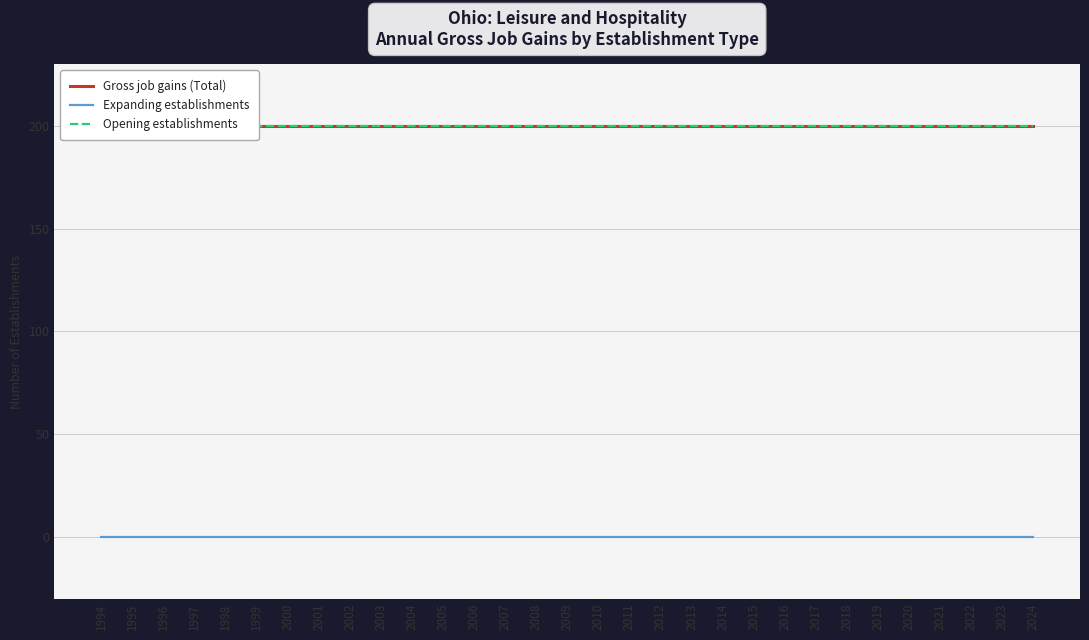

The value of Expanding establishments at 2017 is 0. True or false?

True